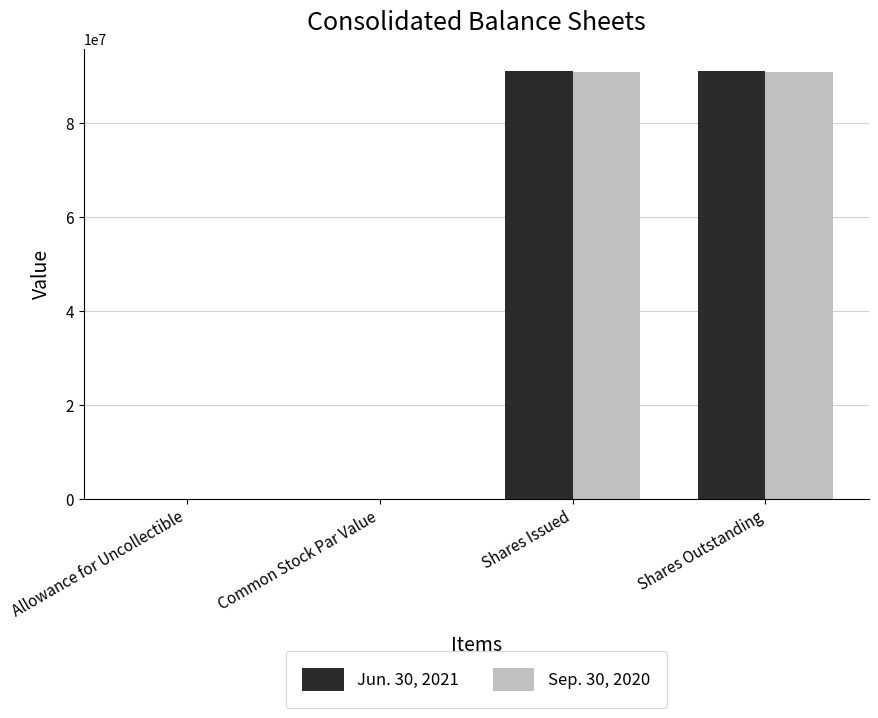

Read the Sep. 30, 2020 value at Shares Outstanding.

90954696